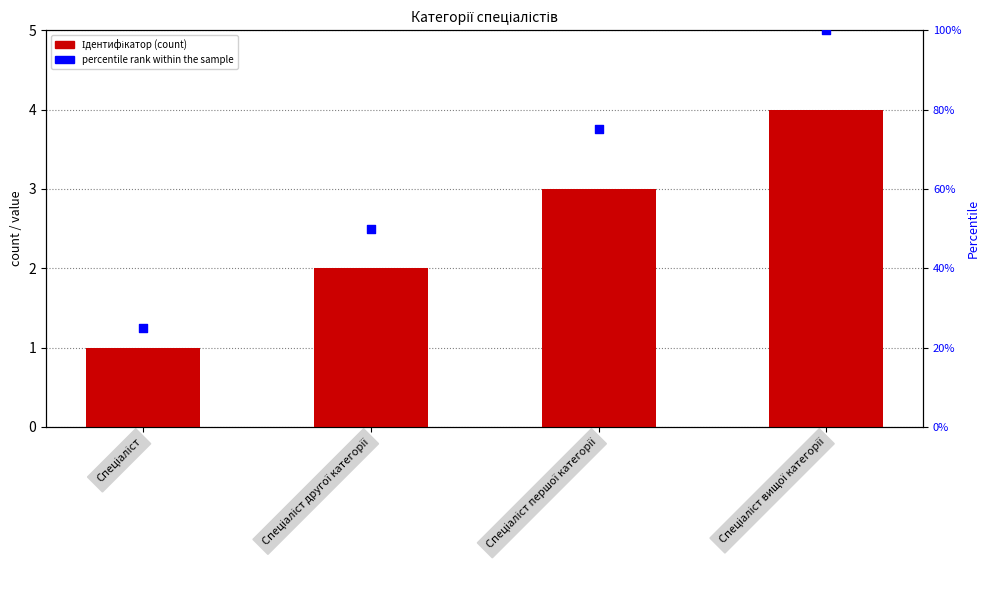

What is the total value across all series at Спеціаліст другої категорії?

52